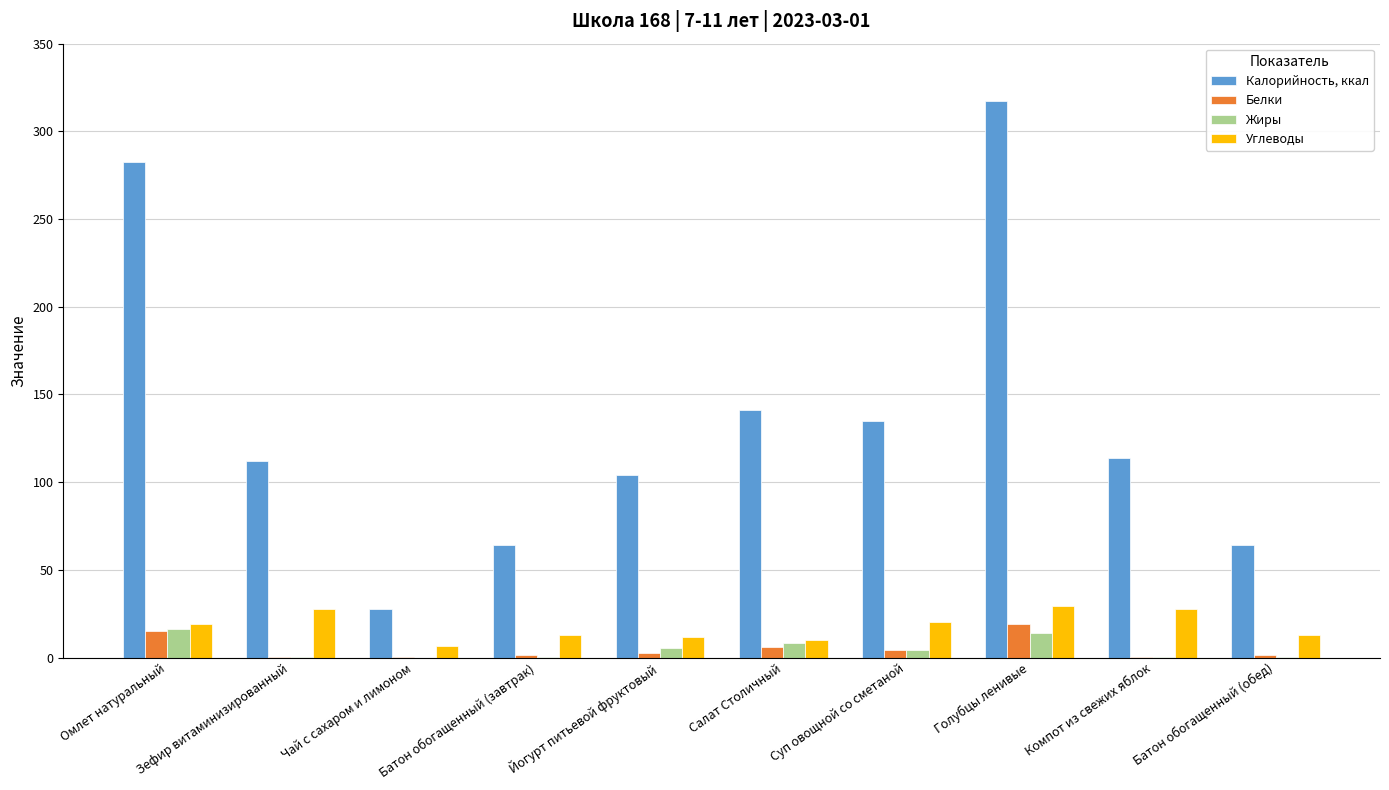

Is it true that Углеводы equals 27.9 at Компот из свежих яблок?

True